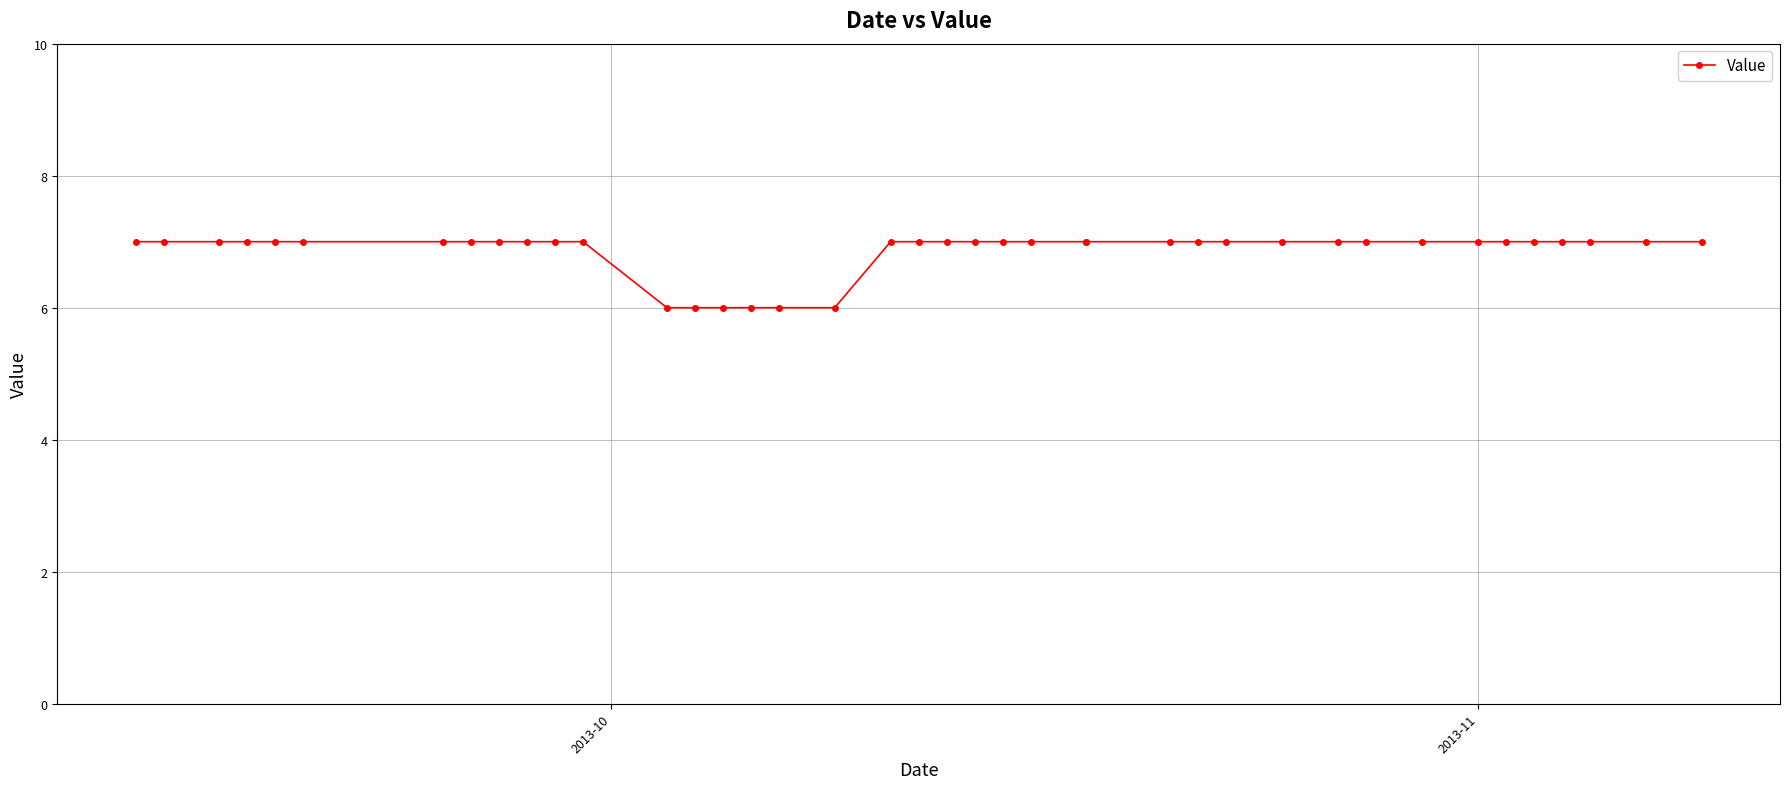

What is the value of the 23rd point from the left?

7